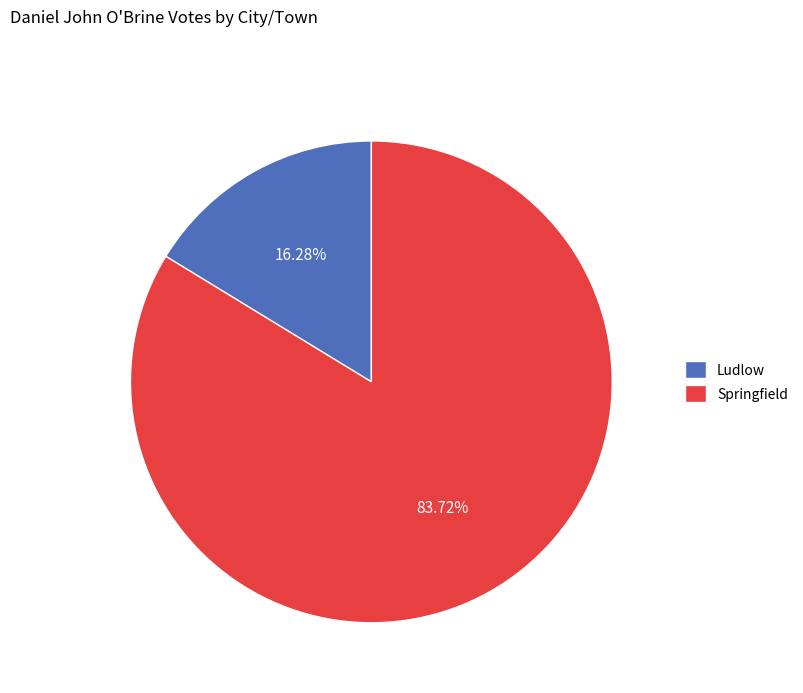

Which category has the smallest portion of the pie?

Ludlow